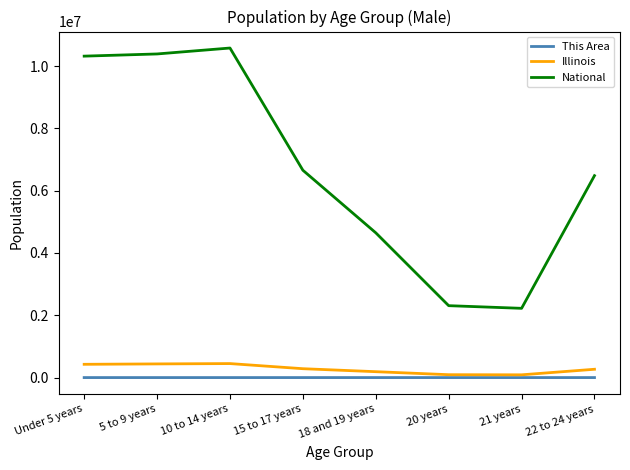

Which series has the widest spread of values?

National